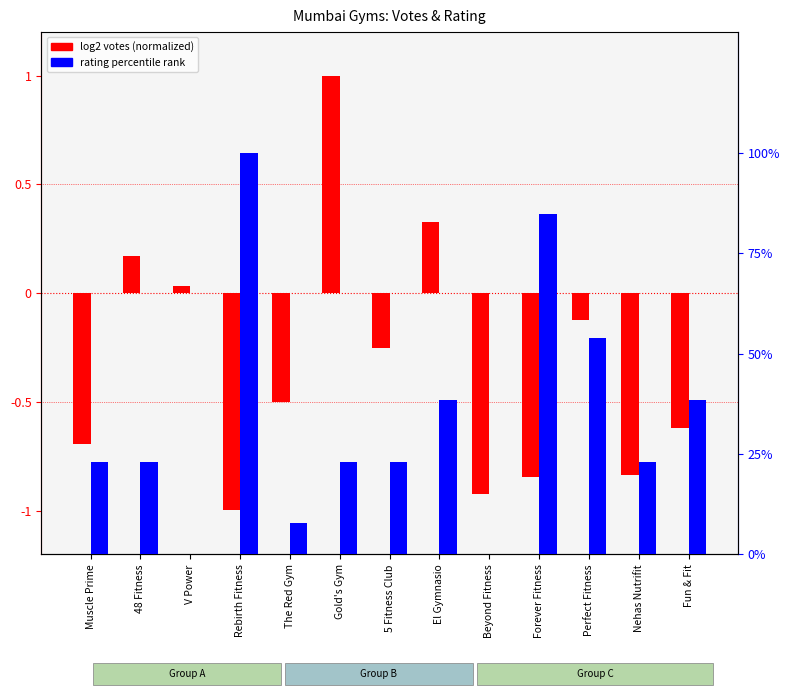

What is the sum of all rating percentile values?

4.4